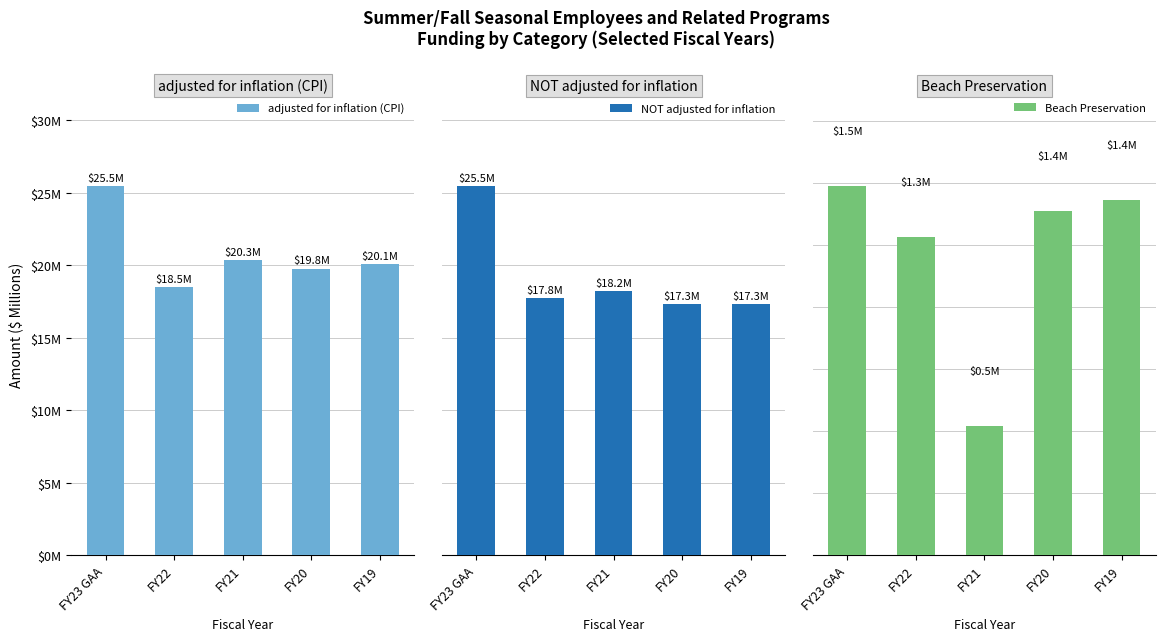

At FY22, list the series in order from smallest to largest.

Beach Preservation, NOT adjusted for inflation, adjusted for inflation (CPI)